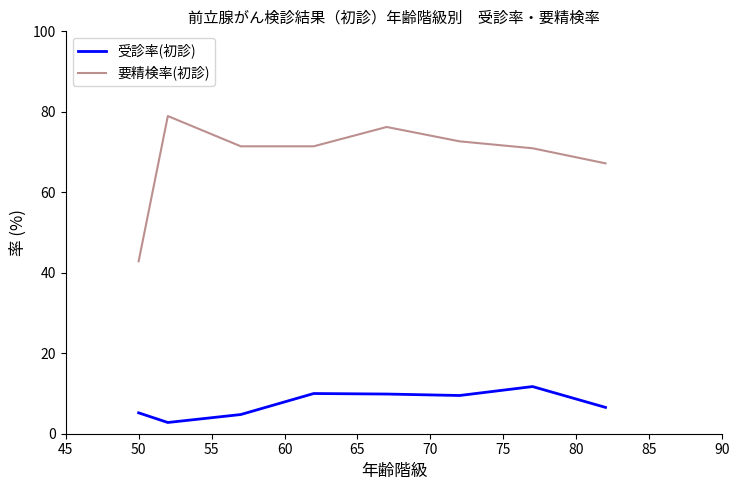

What is the minimum value for 要精検率(初診)?

42.9